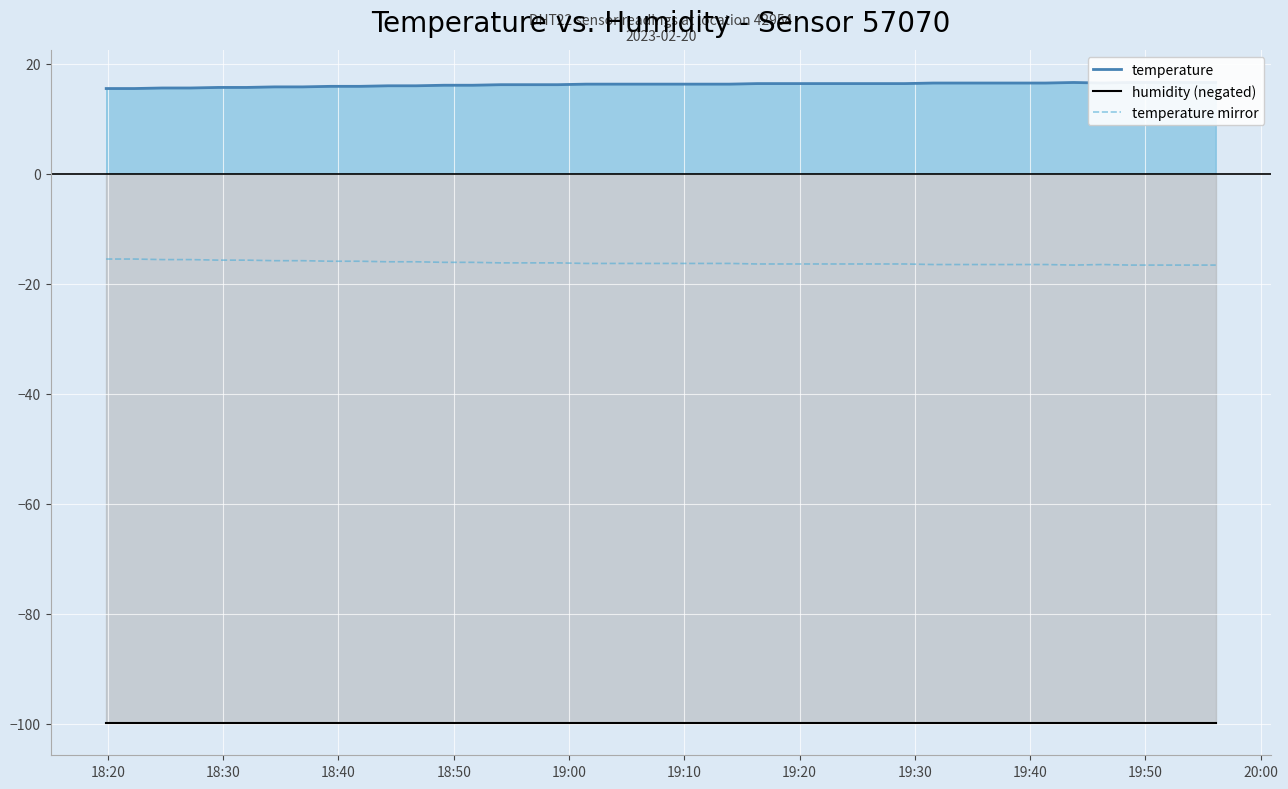

What is the maximum value for humidity (negated)?

-99.9